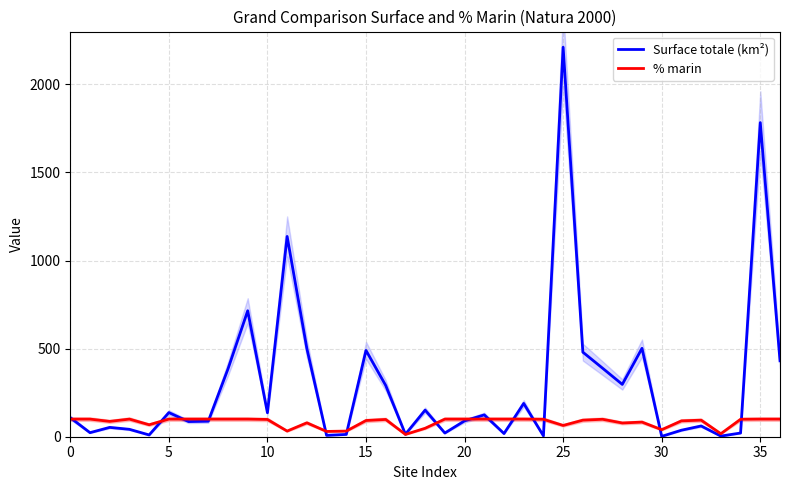

Is it true that % marin equals 56.6 at 11?

False